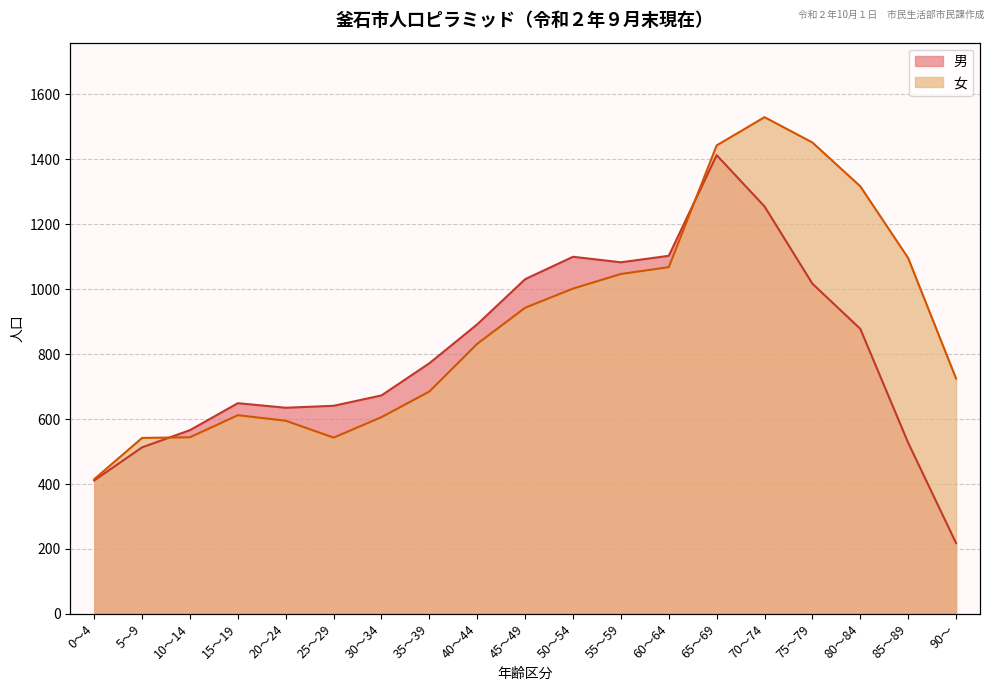

The 女 series shows 423 at 60～64. True or false?

False